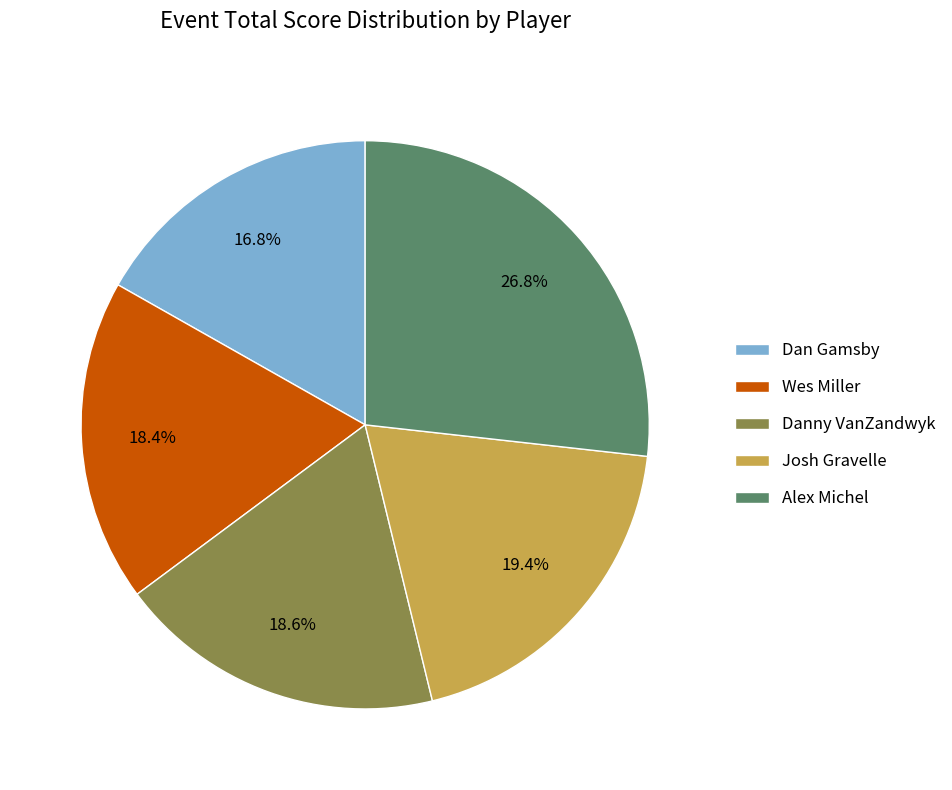

True or false: Wes Miller accounts for 13% of the total.

False